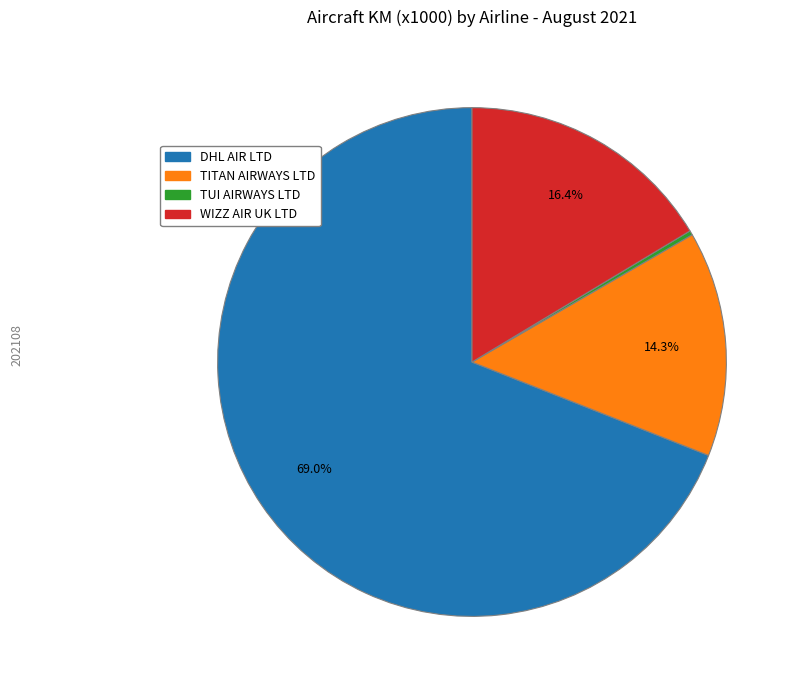

How many slices are in this pie chart?

4